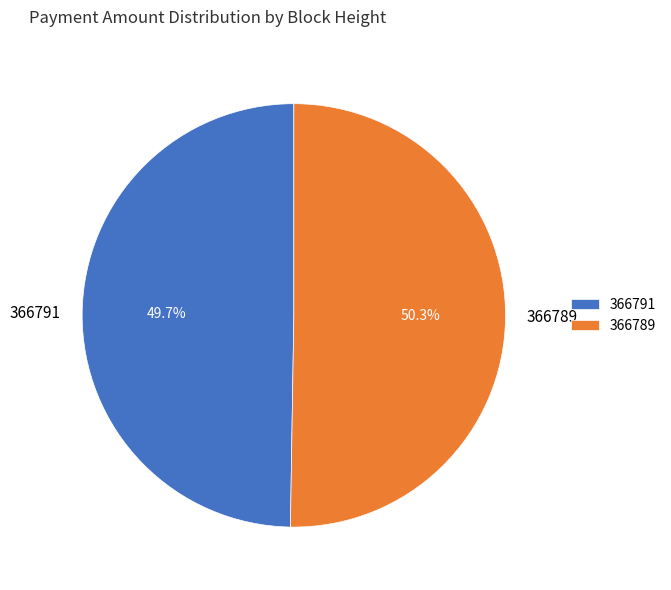

Is it true that 366789 is 60% of the pie?

False